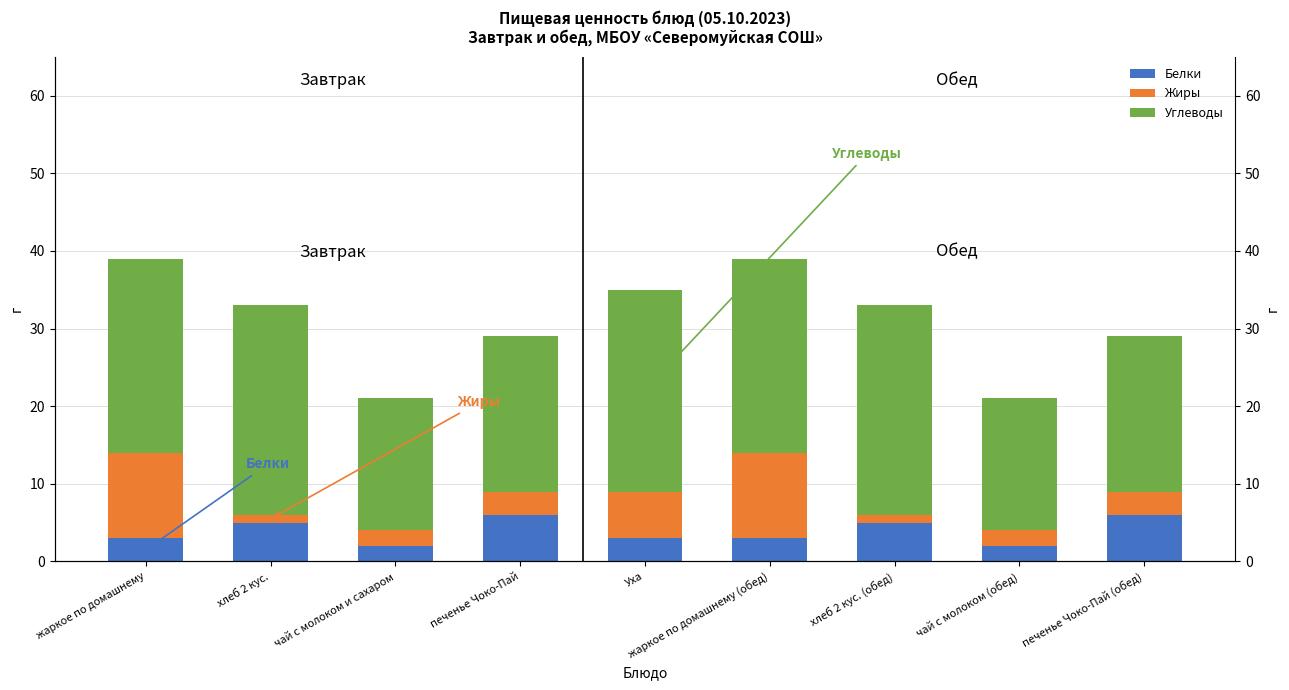

What is the sum of all Углеводы values?

204